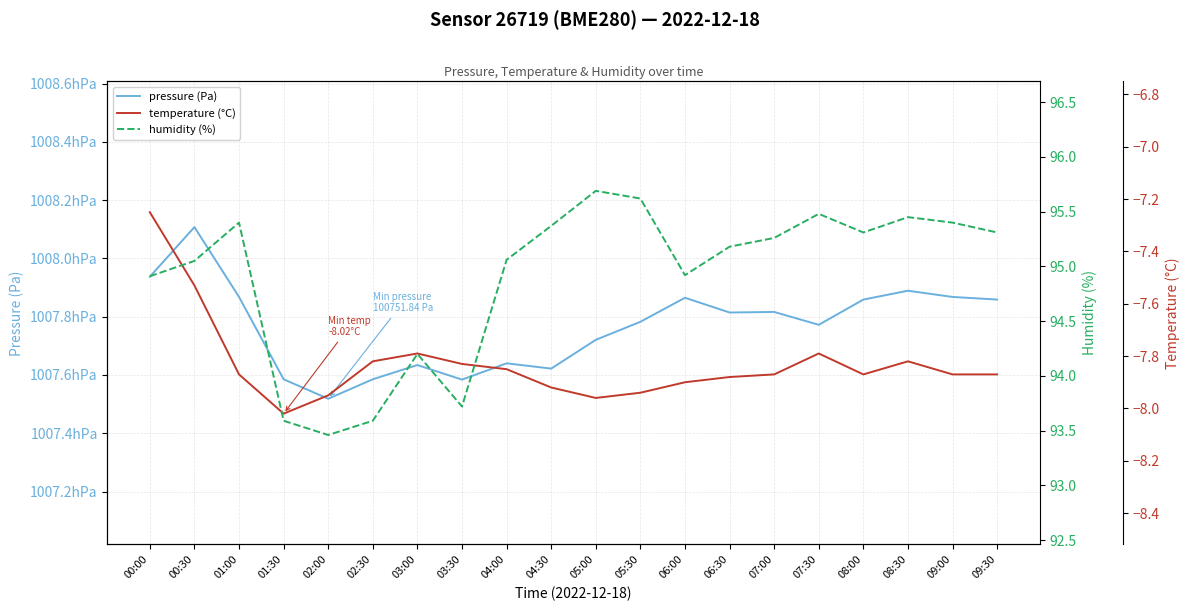

How many series are shown in this chart?

3